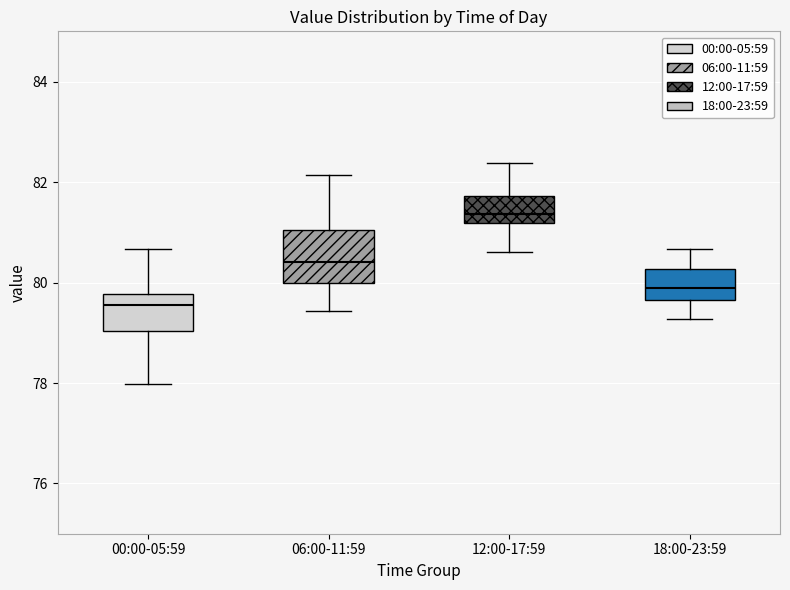

Reading left to right, transcribe this box plot: for each box, give where its median line is, the range the box spans, and where its two whiskers end, as read against the y-axis. The values are not printed on the chart, so give them approximately, as read against the axis.

00:00-05:59: median 79.6, box 79.0 to 79.8, whiskers 78.0 to 80.6
06:00-11:59: median 80.4, box 80.0 to 81.0, whiskers 79.4 to 82.2
12:00-17:59: median 81.4, box 81.2 to 81.8, whiskers 80.6 to 82.4
18:00-23:59: median 79.8, box 79.6 to 80.2, whiskers 79.2 to 80.6